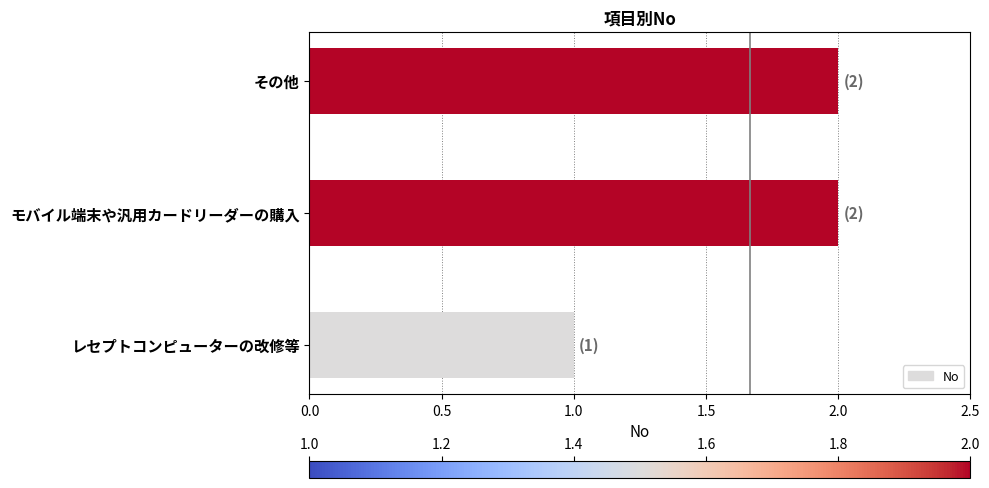

Between モバイル端末や汎用カードリーダーの購入 and レセプトコンピューターの改修等, which is larger?

モバイル端末や汎用カードリーダーの購入